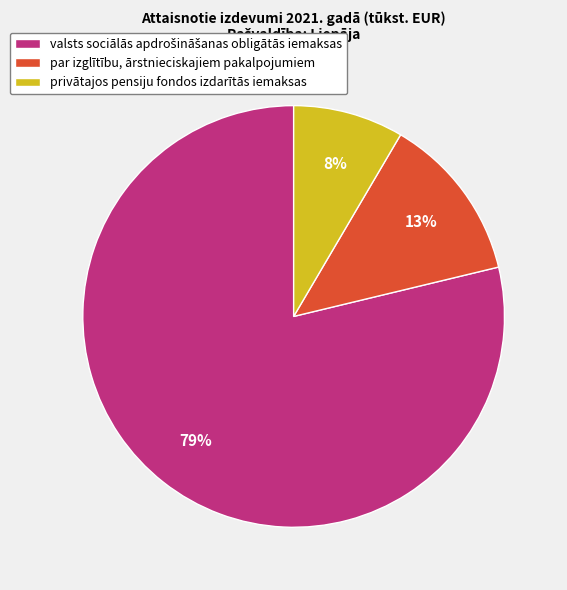

True or false: privātajos pensiju fondos izdarītās iemaksas accounts for 1% of the total.

False